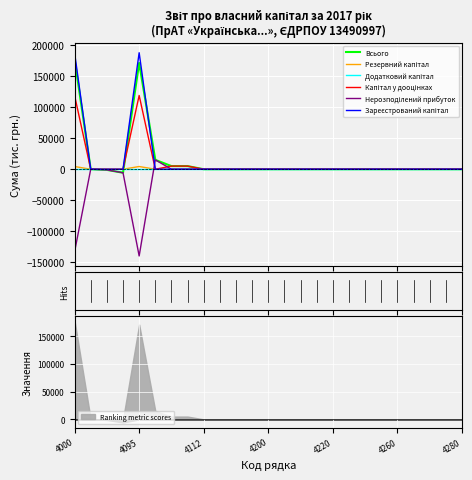

What position from the left is 4112?

9